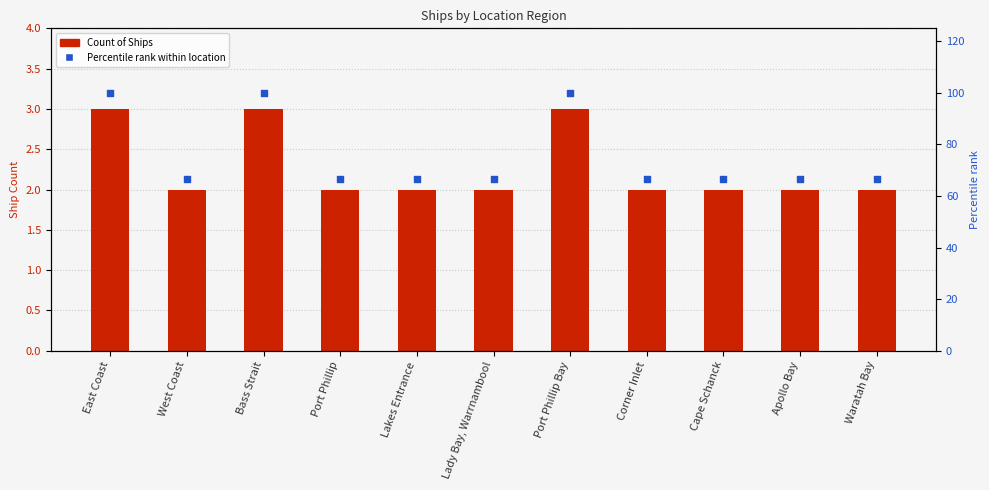

Which series contains the lowest Y value?

Count of Ships